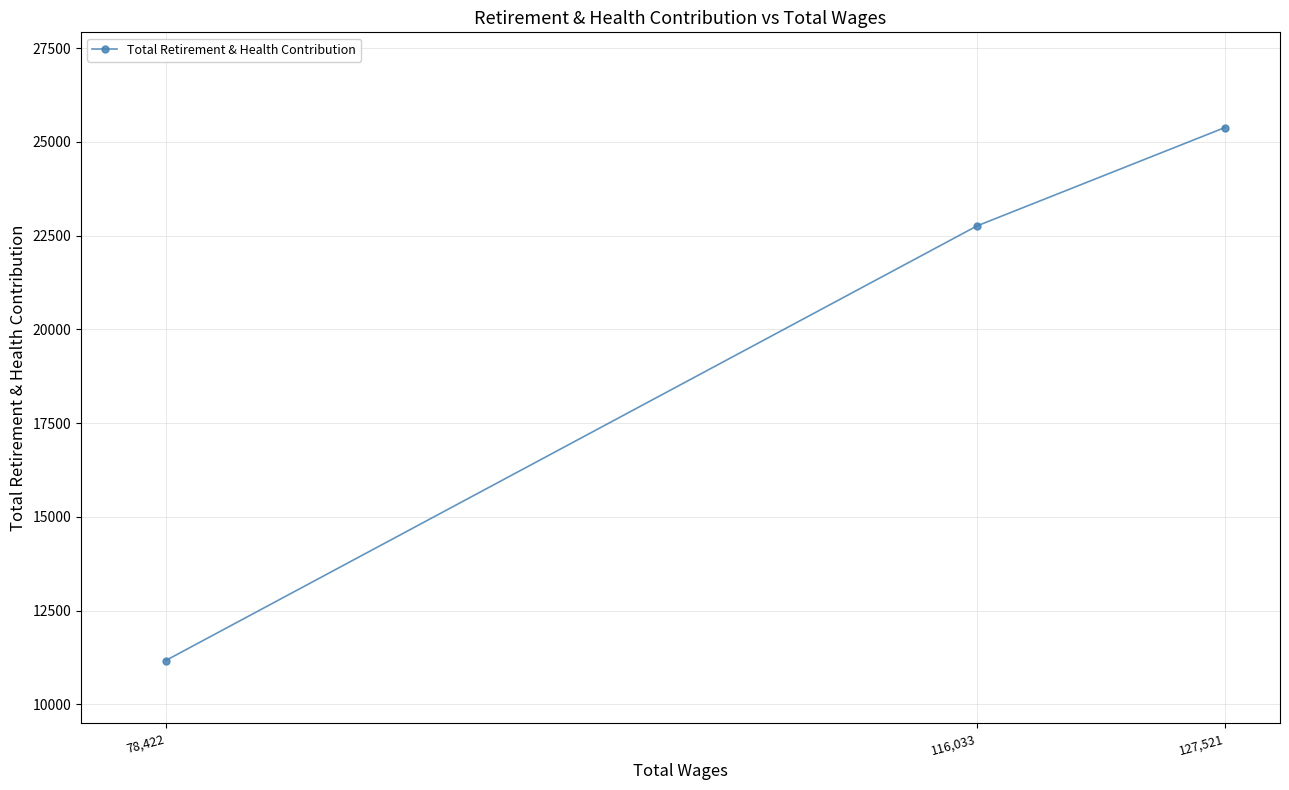

What is the value of the 3rd point from the left?

25386